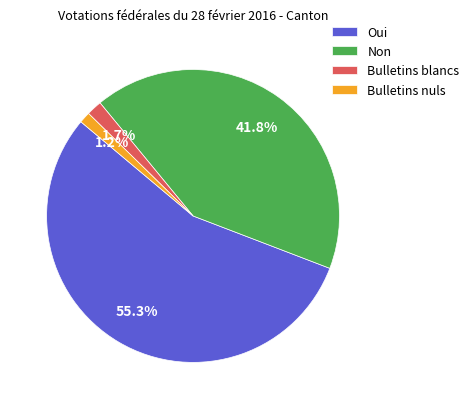

Which has a higher value, Non or Oui?

Oui